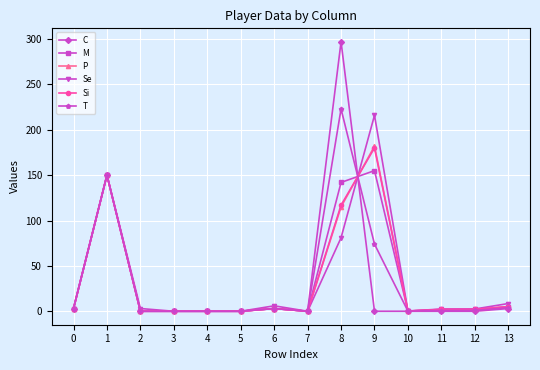

Is the value of Si at 13 greater than the value of Se at 9?

No